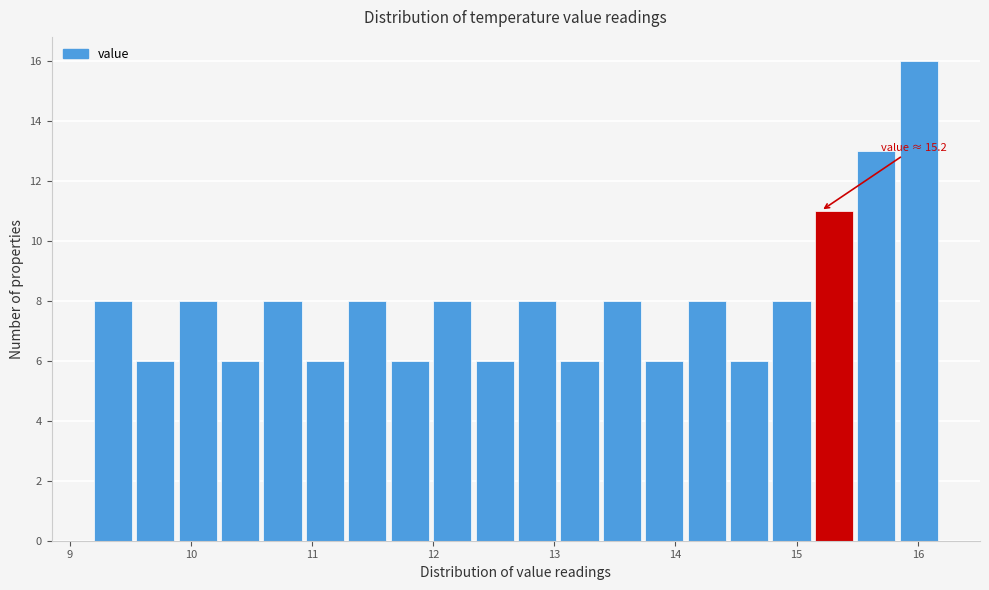

Read against the x-axis, roughly where is the centre of the tallest bar?

16.0